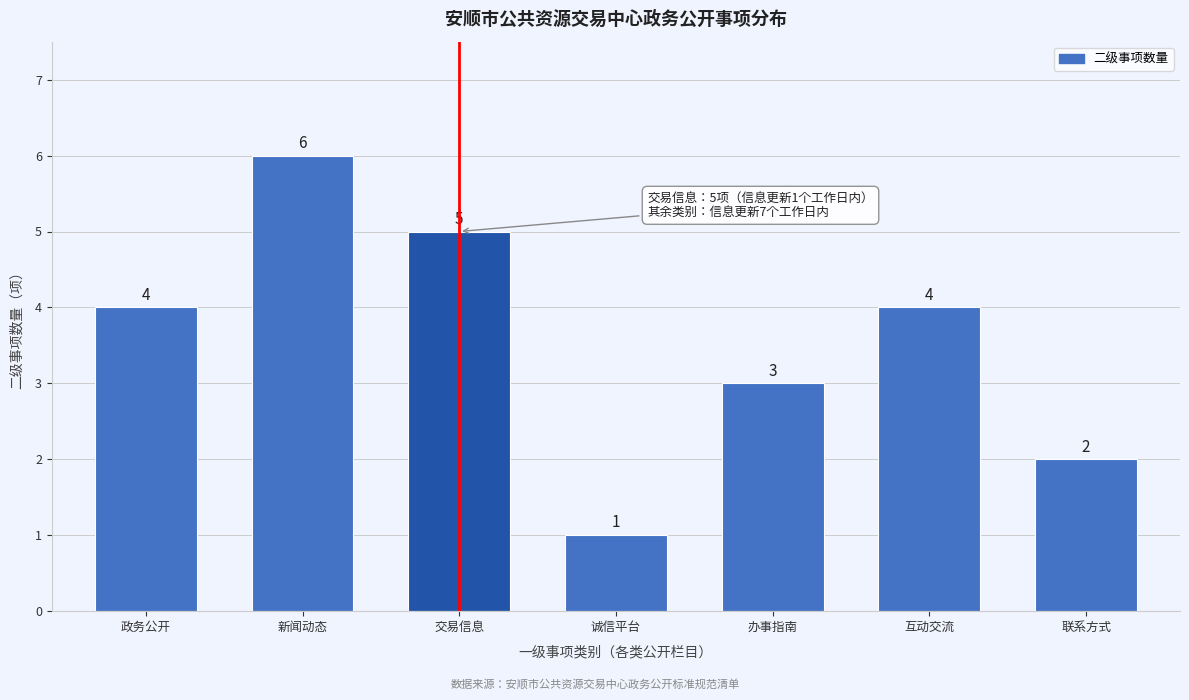

Reading left to right, extract all data points from this chart.

政务公开=4	新闻动态=6	交易信息=5	诚信平台=1	办事指南=3	互动交流=4	联系方式=2